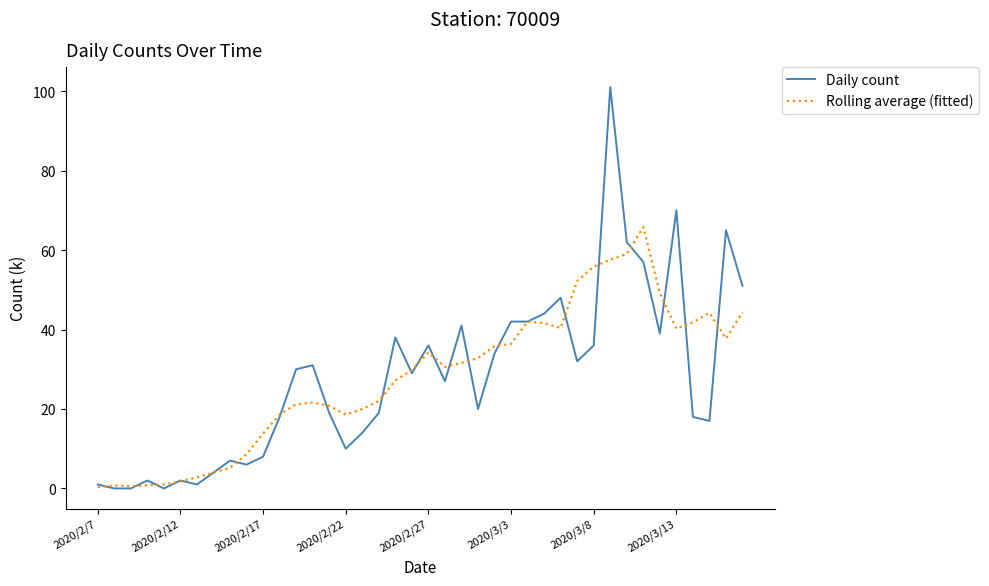

Rank the series by their maximum value, from highest to lowest.

Daily count, Rolling average (fitted)